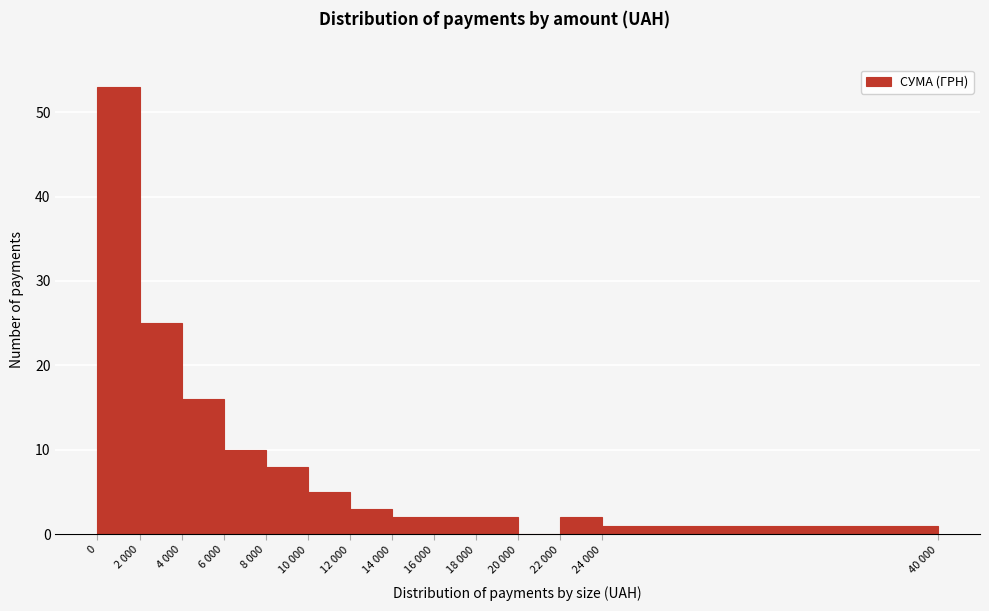

Reading left to right, transcribe all the data shown in this chart.

0=53	2 000=25	4 000=16	6 000=10	8 000=8	10 000=5	12 000=3	14 000=2	16 000=2	18 000=2	20 000=0	22 000=2	24 000=1